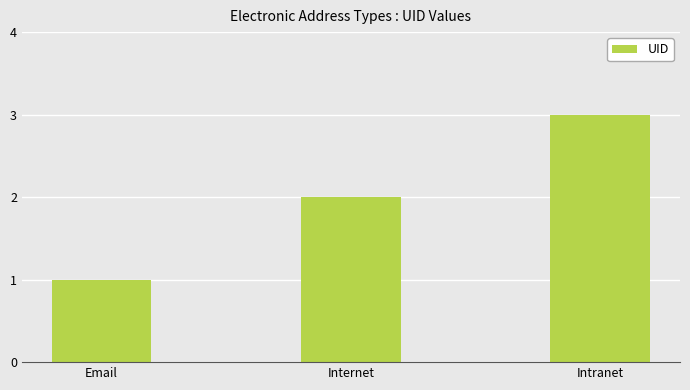

True or false: the data shows 1 at Email.

True